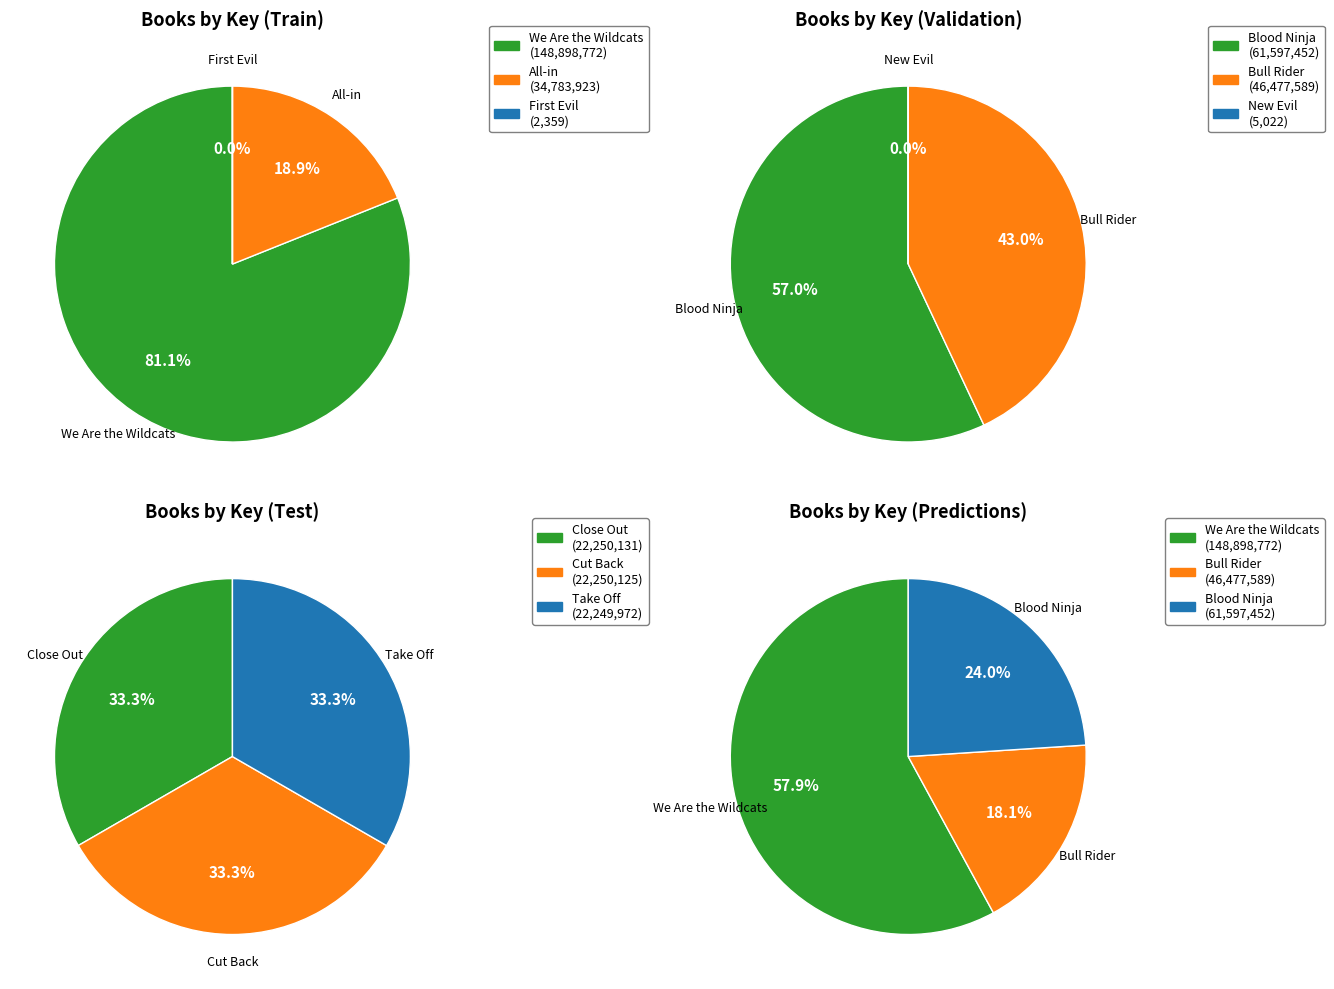

Do We Are the Wildcats and Bull Rider together represent more than half of the pie?

Yes